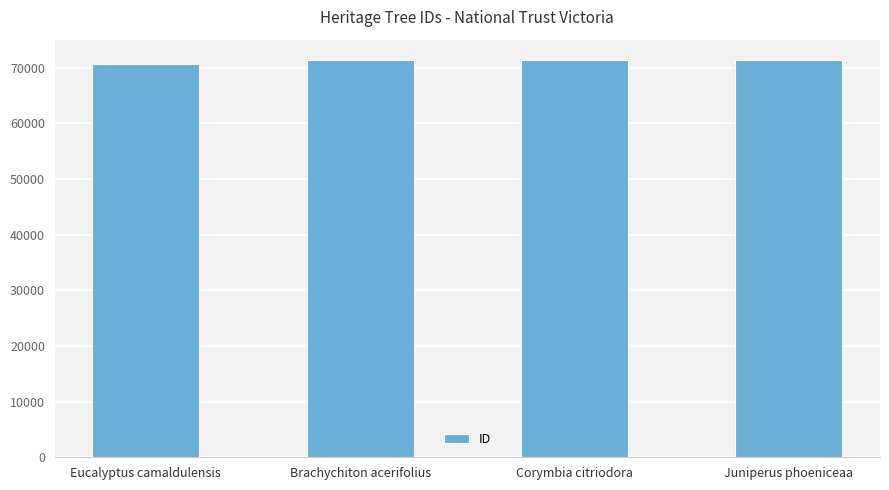

How many data points are less than 71349?

2